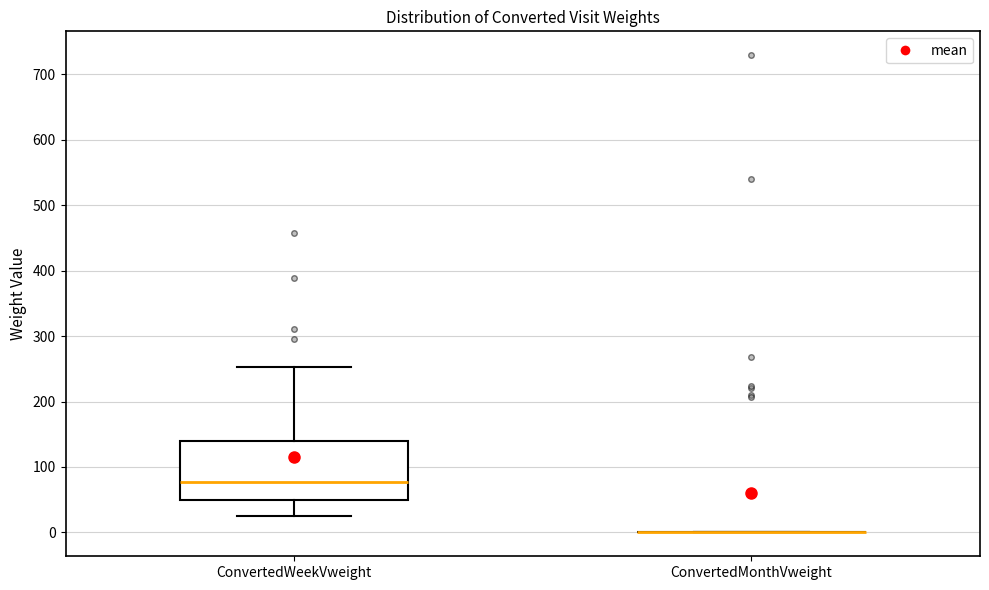

Reading left to right, transcribe this box plot: for each box, give where its median line is, the range the box spans, and where its two whiskers end, as read against the y-axis. The values are not printed on the chart, so give them approximately, as read against the axis.

ConvertedWeekVweight: median 80, box 50 to 140, whiskers 20 to 250
ConvertedMonthVweight: box collapsed to a line at 0, whiskers 0 to 0